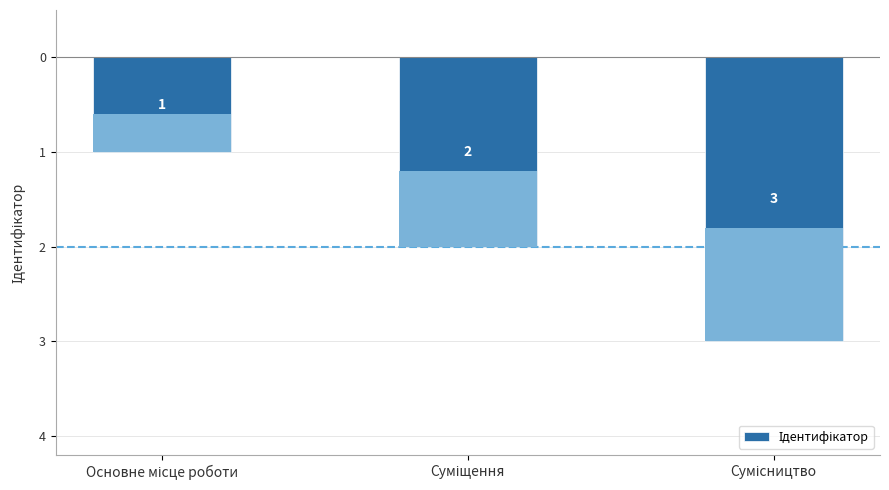

List the labels in order of value, smallest first.

Сумісництво, Суміщення, Основне місце роботи